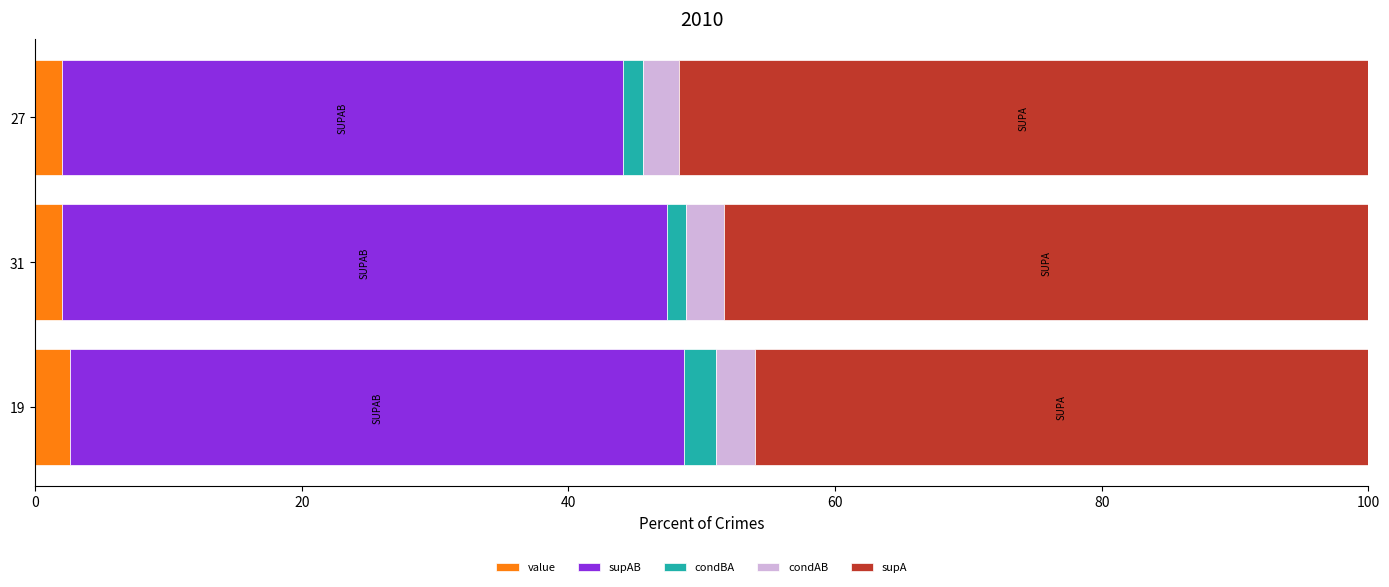

What is the highest value of the value series?

2.6